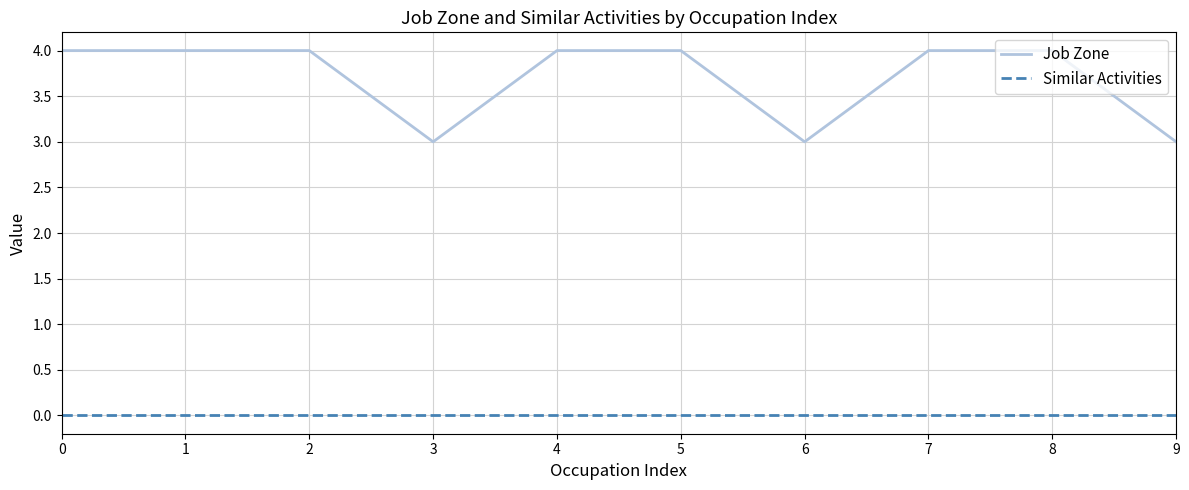

Rank the series by their maximum value, from highest to lowest.

Job Zone, Similar Activities